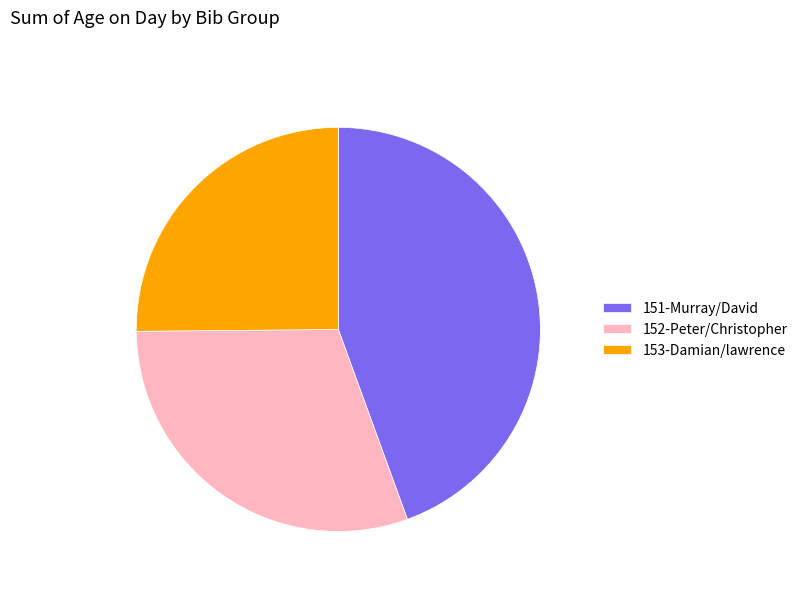

Rank the categories by value from highest to lowest.

151-Murray/David, 152-Peter/Christopher, 153-Damian/lawrence